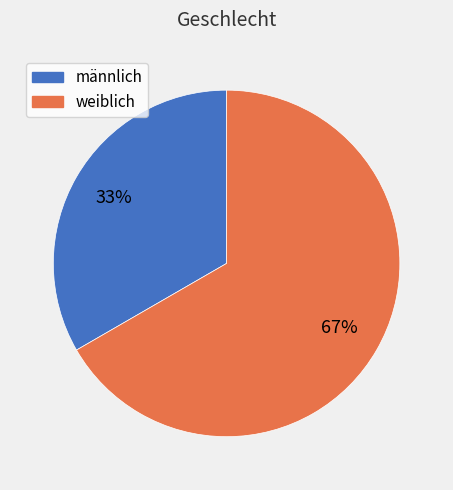

How many slices are in this pie chart?

2